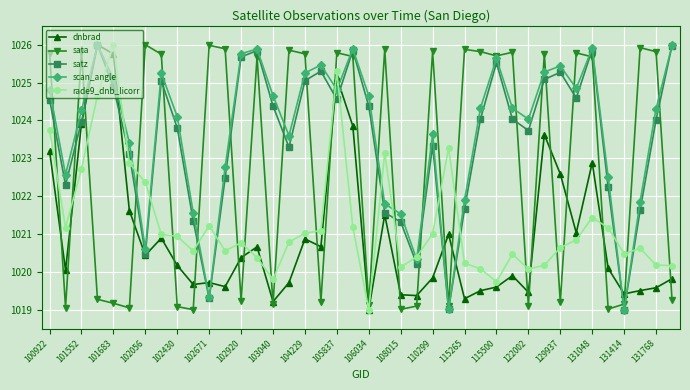

In scan_angle, how many points are lower than both neighbors (excluding endpoints)?

10